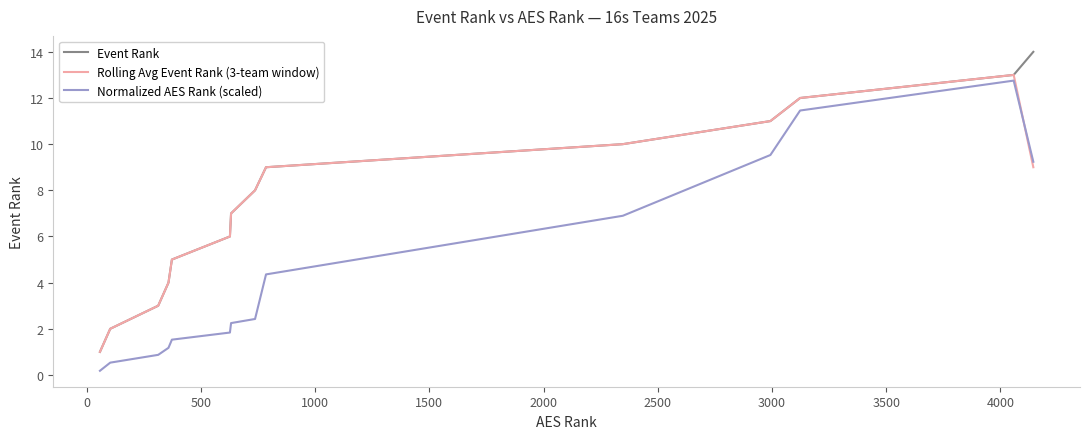

What is the maximum value for Normalized AES Rank (scaled)?

12.8